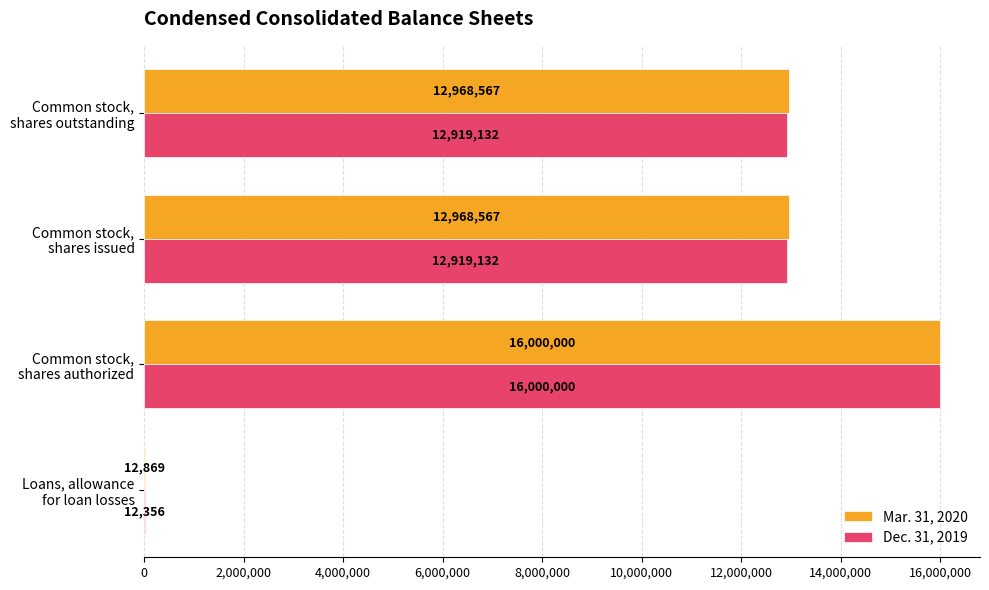

How many data points does each series have?

4